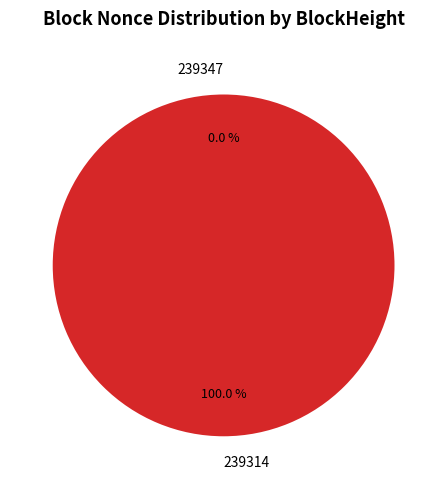

To the nearest percent, what percentage of the pie is 239314?

100%